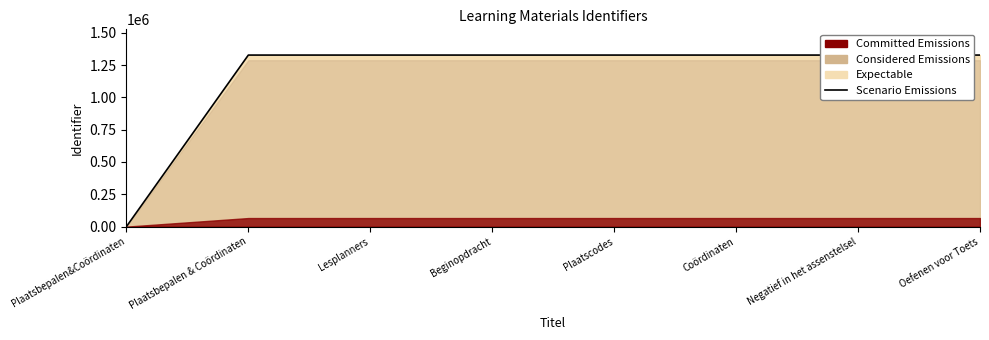

The chart shows a value of 1327289 at Plaatsbepalen & Coördinaten. True or false?

True